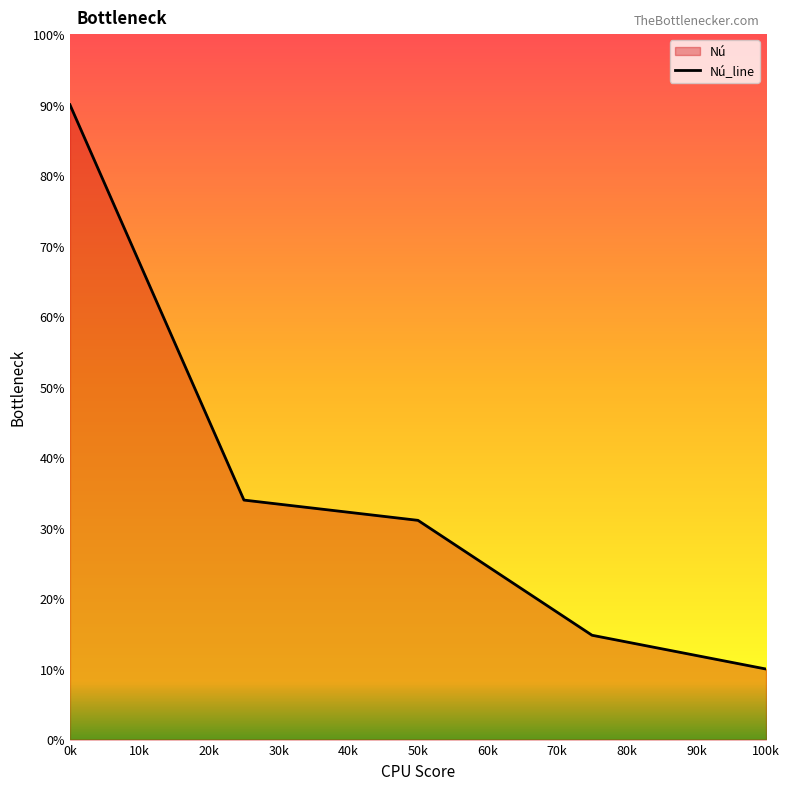

True or false: there are more than 2 points higher than both neighbors.

False